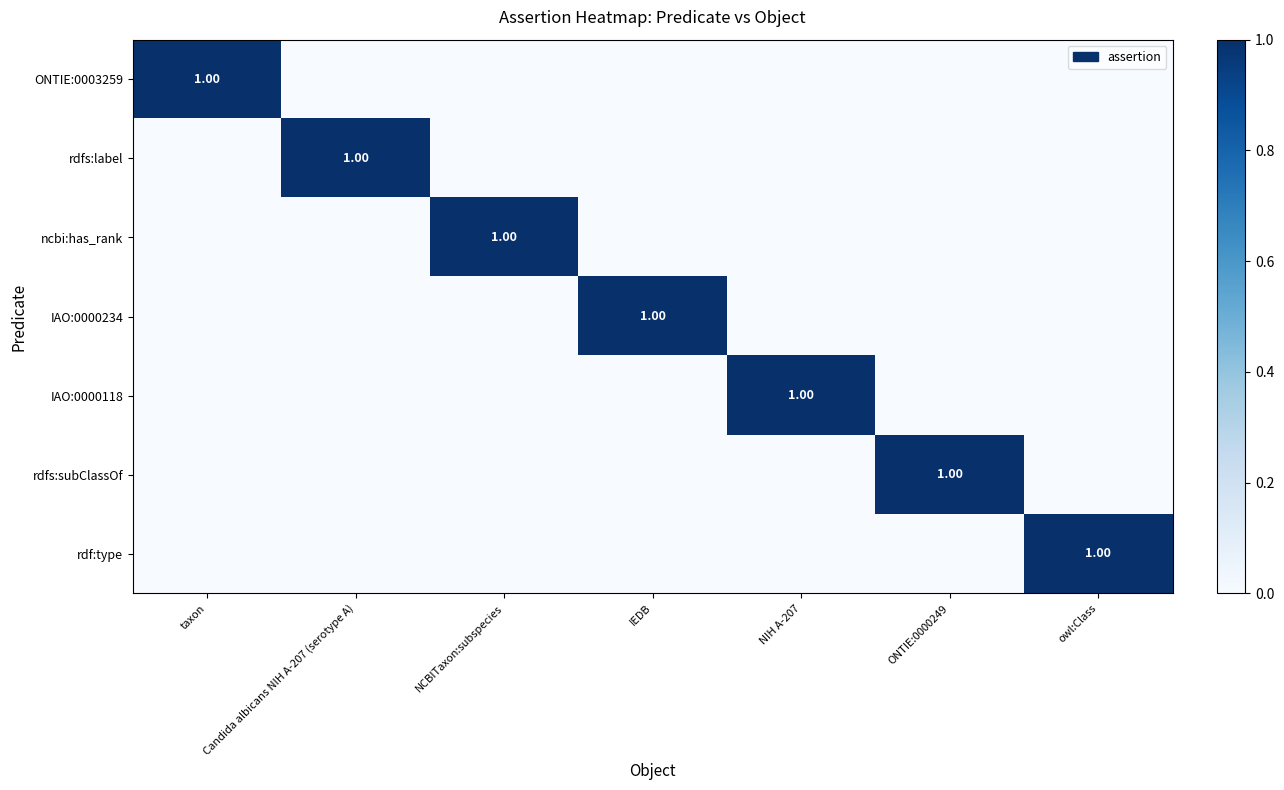

At which category does the chart reach its minimum across all series?

Candida albicans NIH A-207 (serotype A)